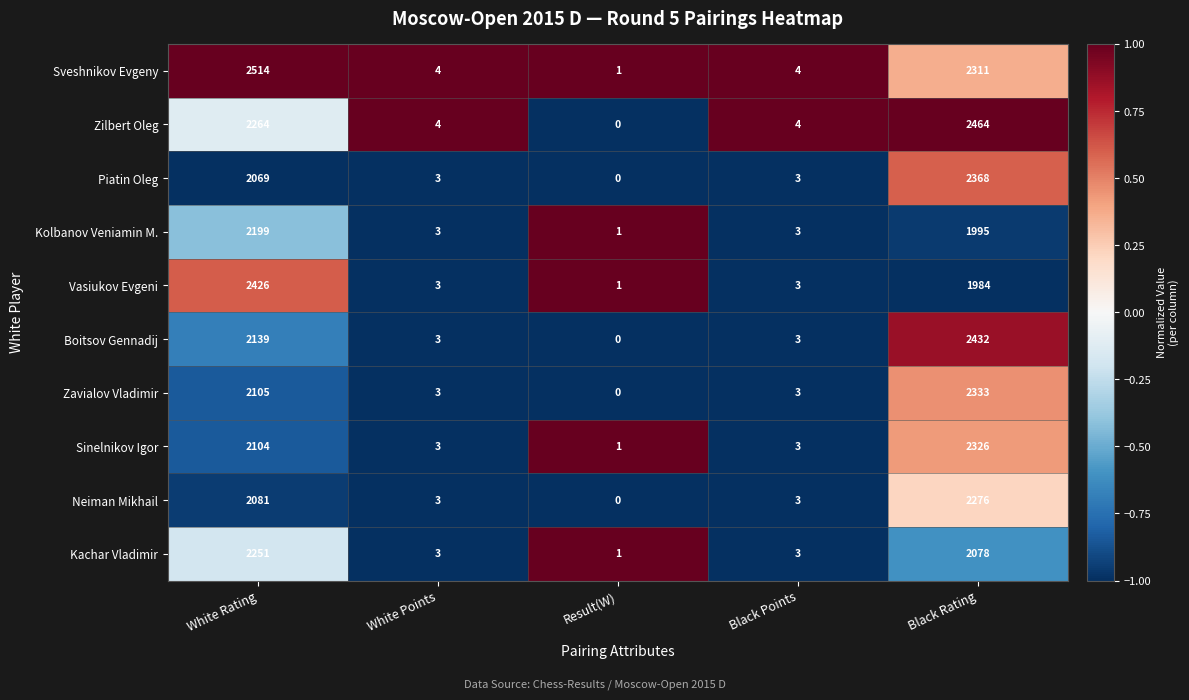

The value of Boitsov Gennadij at Result(W) is 874. True or false?

False